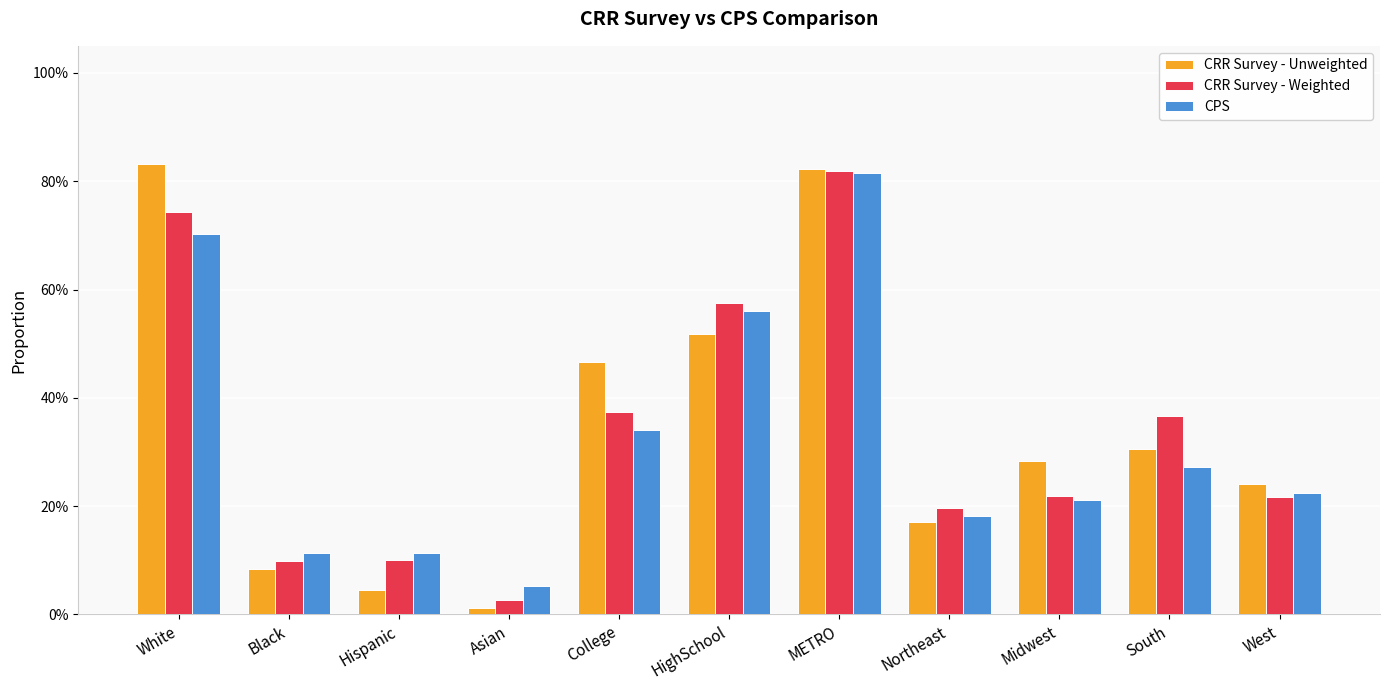

What are all the series names shown in the legend?

CRR Survey - Unweighted, CRR Survey - Weighted, CPS